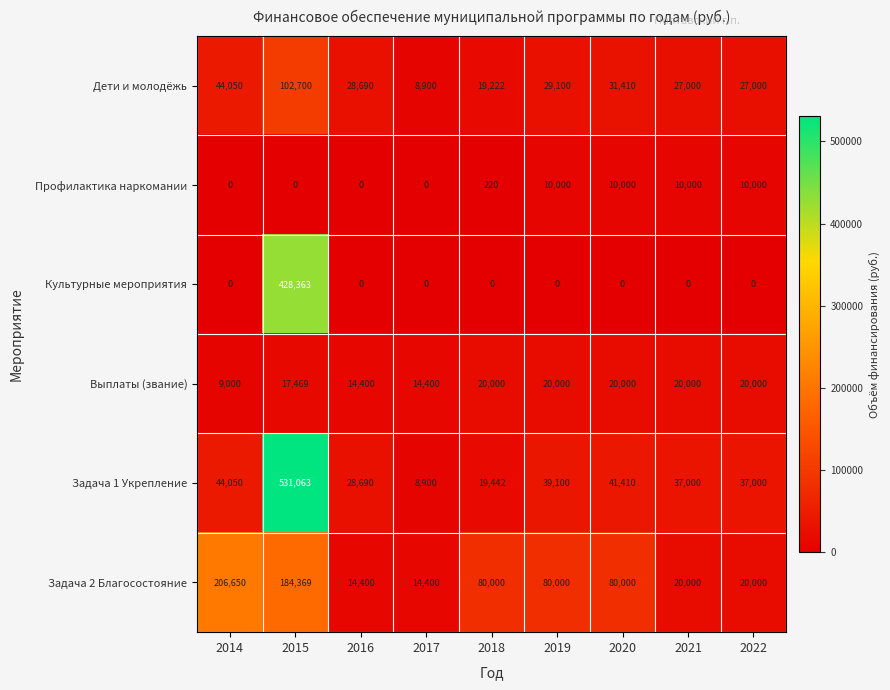

Between 2018 and 2020, which series saw the biggest shift?

Задача 1 Укрепление